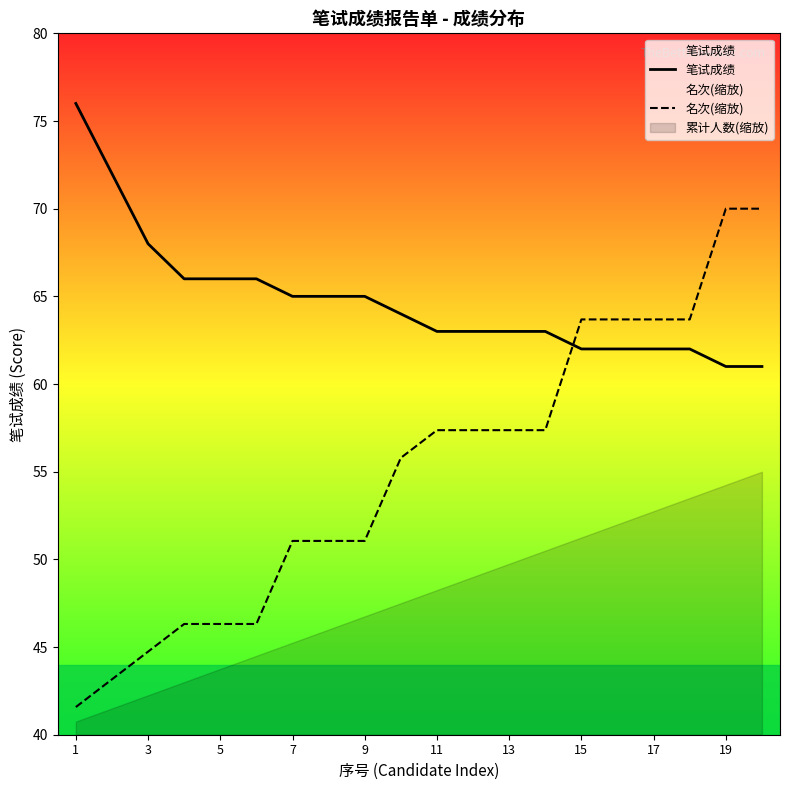

How many series are shown in this chart?

3